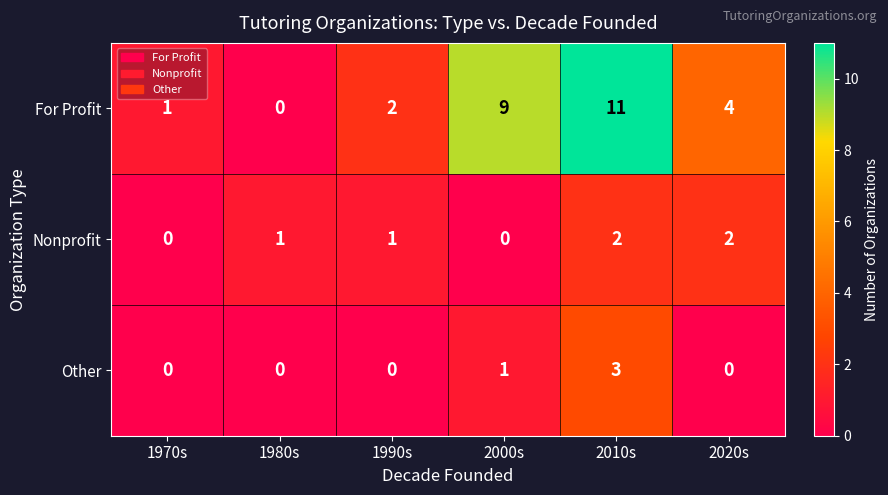

Count the number of data series in this chart.

3